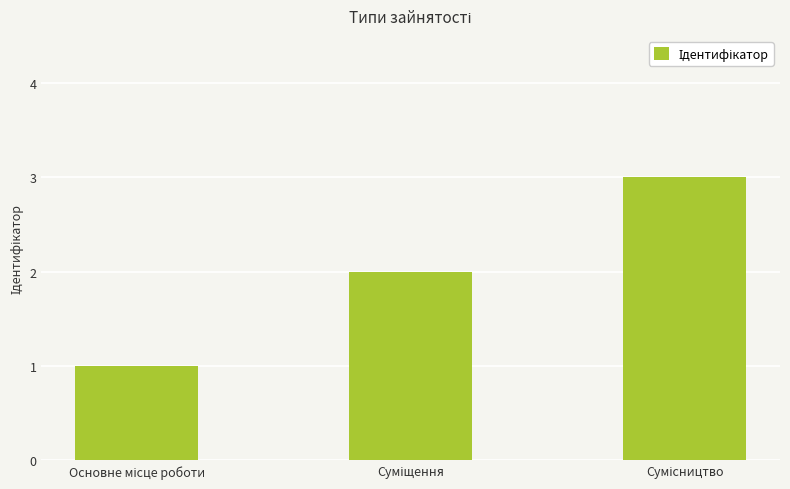

What is the greatest value displayed?

3